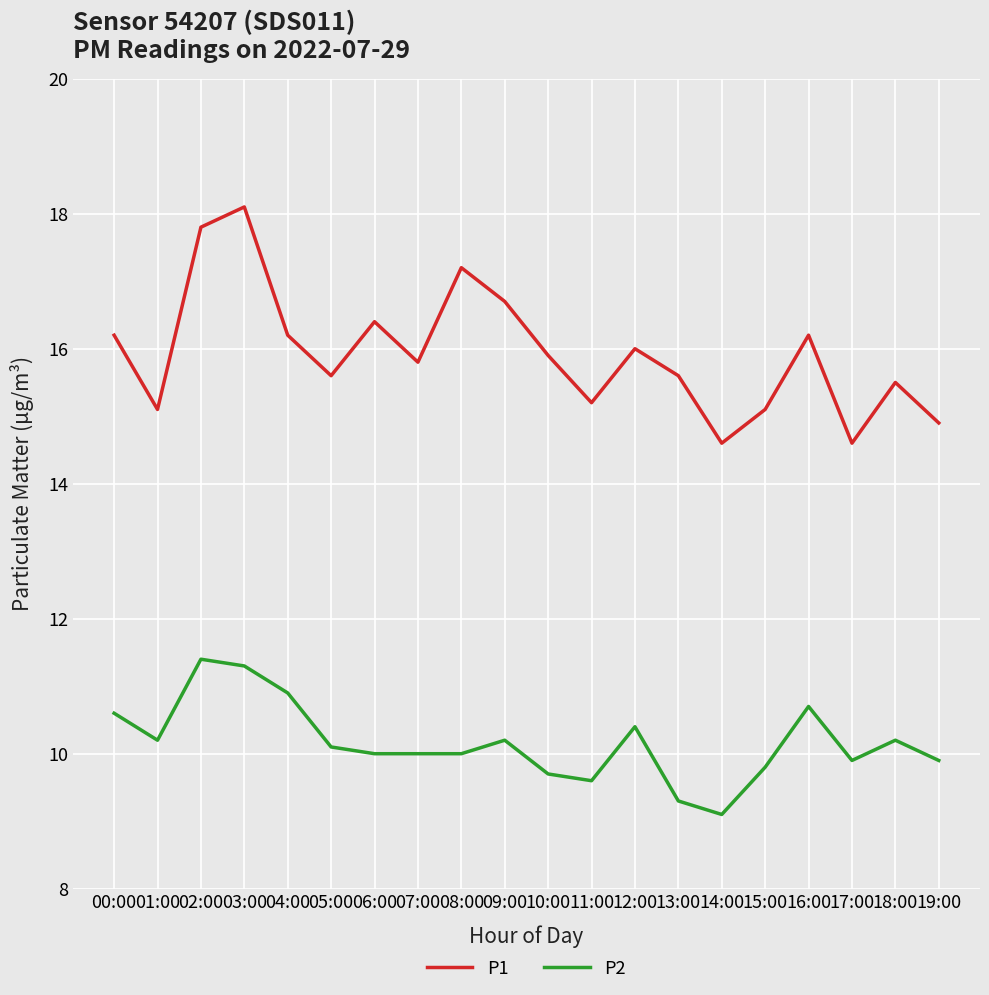

What is the average value of the P2 series?

10.2